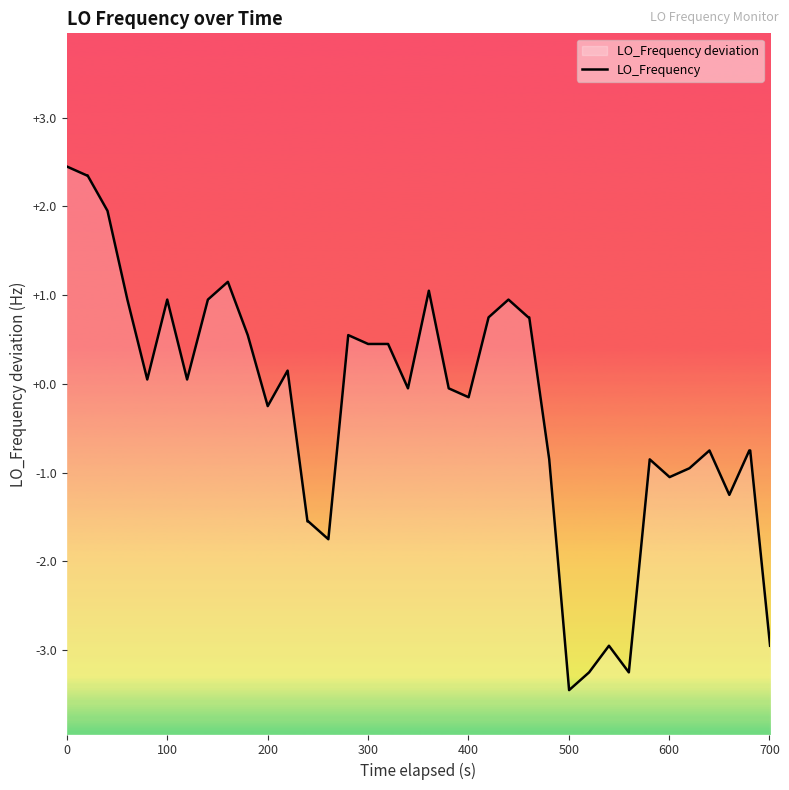

True or false: the data shows -5.1 at 30.

False